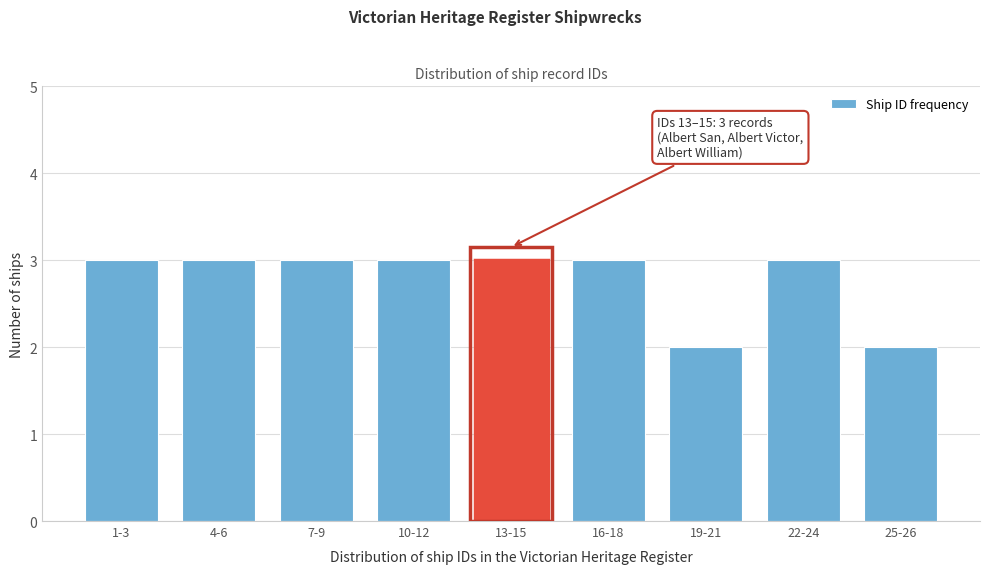

Reading left to right, list all the values displayed in this chart.

3	3	3	3	3	3	2	3	2